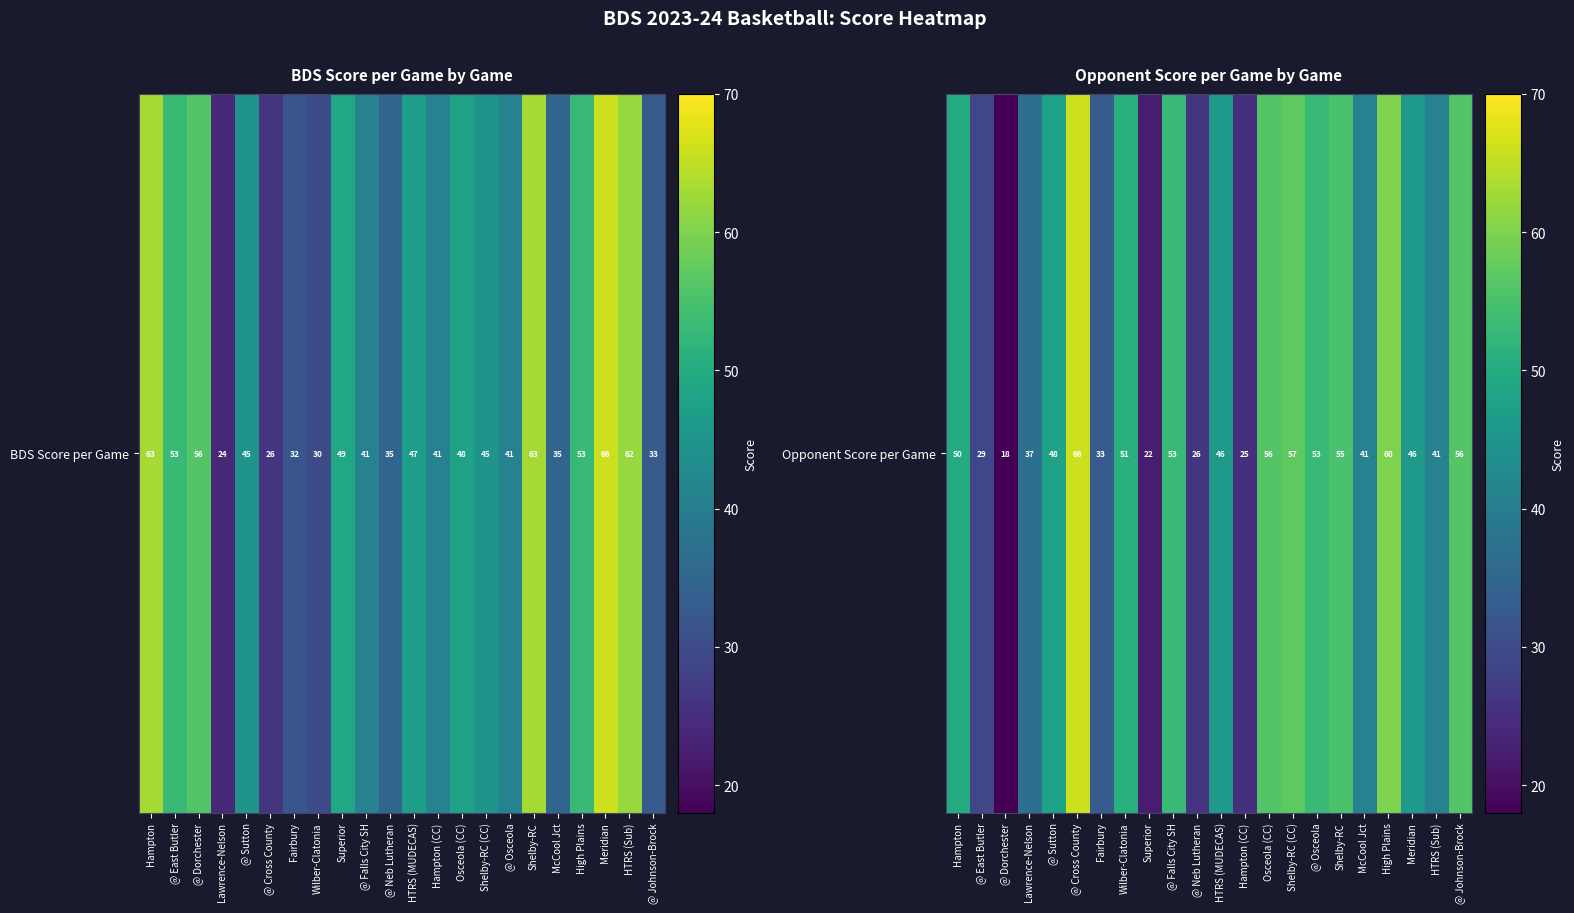

Read the value at Hampton (CC), to the nearest 5.

25